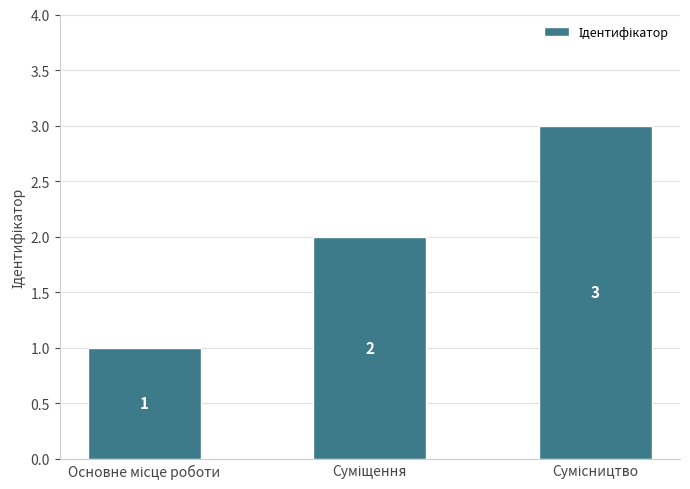

How many bars are there in total?

3